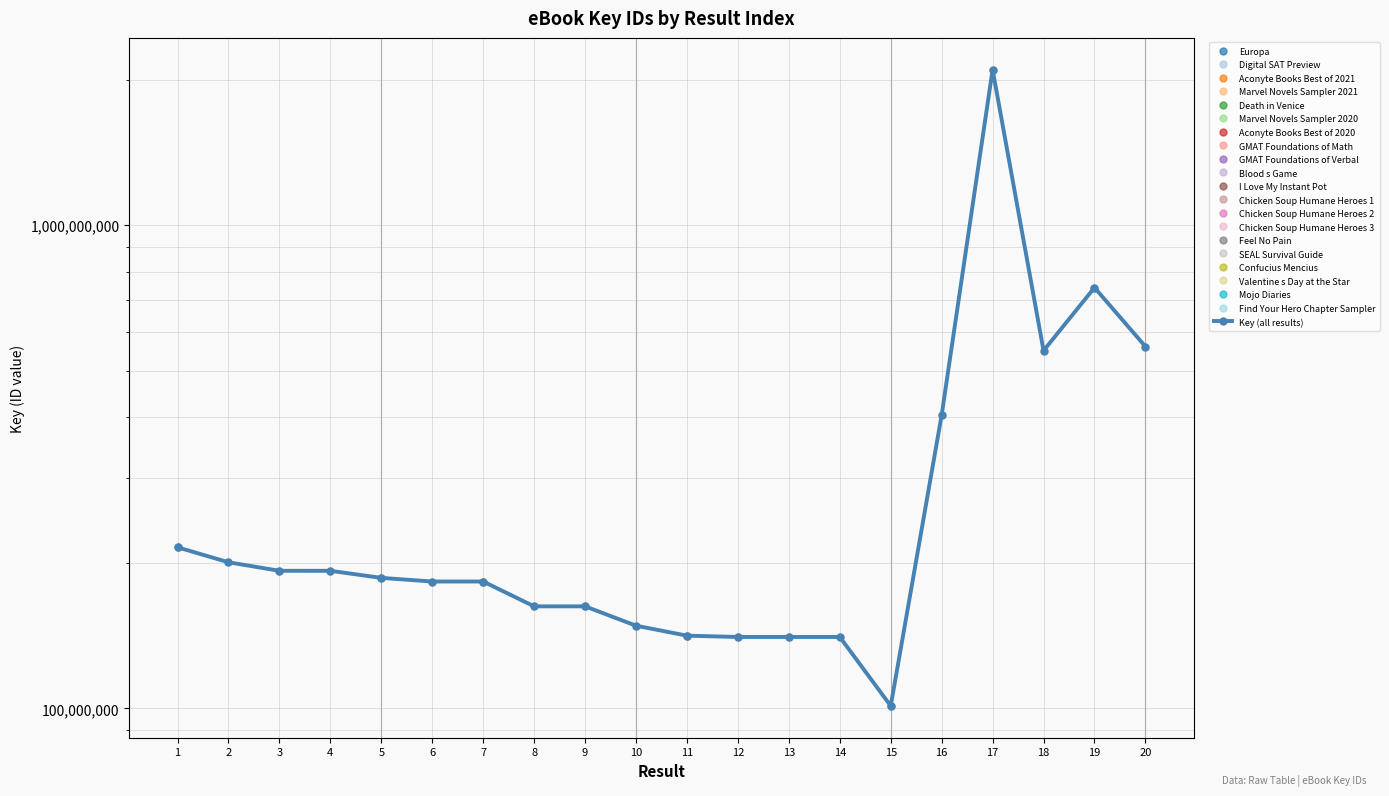

Reading right to left, extract all data points from this chart.

20=560779231	19=742681895	18=549908504	17=2098120662	16=404664376	15=101143980	14=140488229	13=140488886	12=140485482	11=141370124	10=148246301	9=162570839	8=162570910	7=182991797	6=182992061	5=186182930	4=192566356	3=192571858	2=200570233	1=215380899